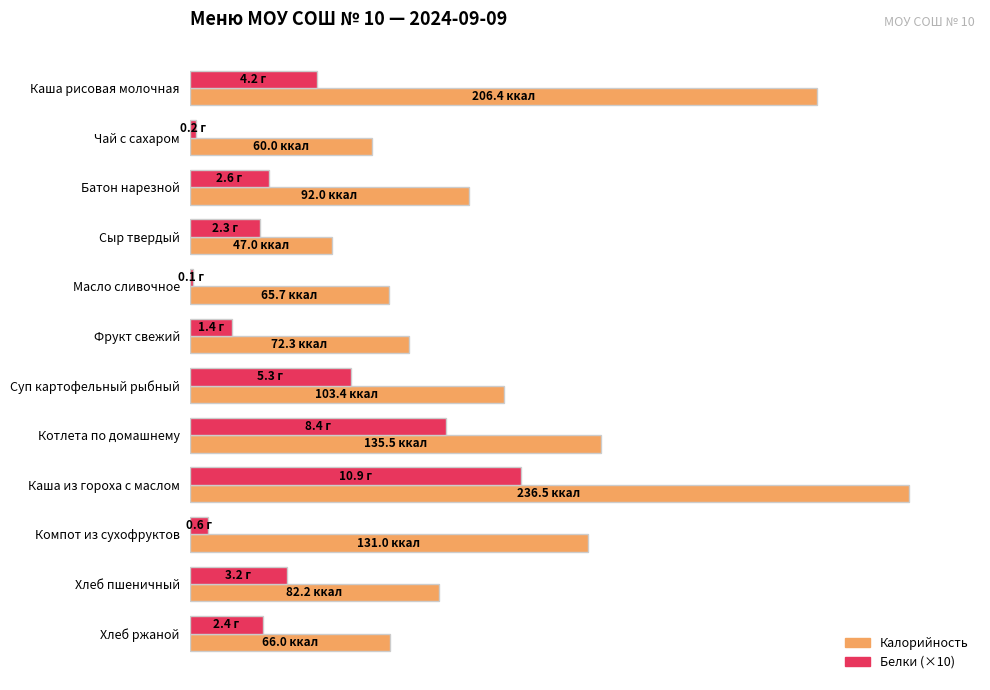

What are all the series names shown in the legend?

Калорийность, Белки (×10)